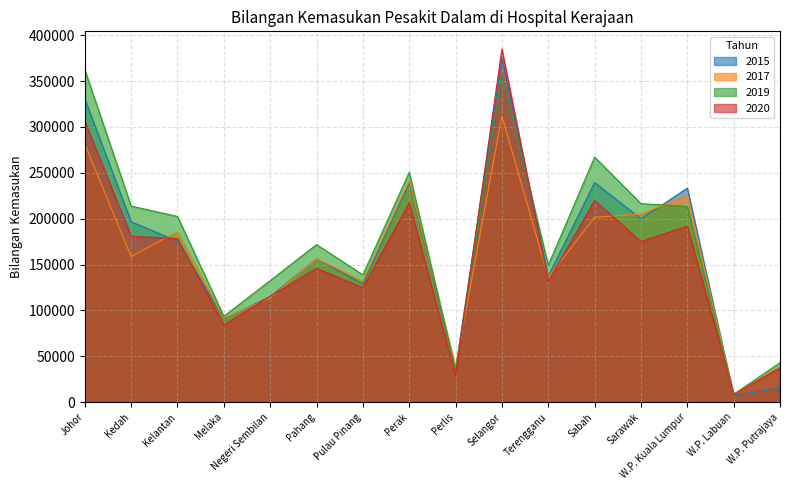

What is the total value across all series at Terengganu?

554762